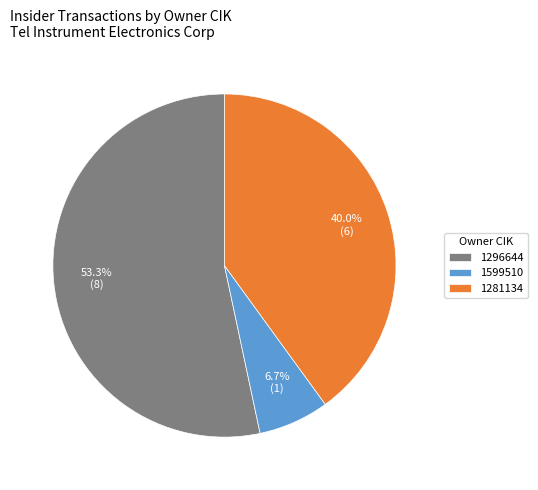

To the nearest percent, what is the difference between the largest and smallest slice percentages?

47%